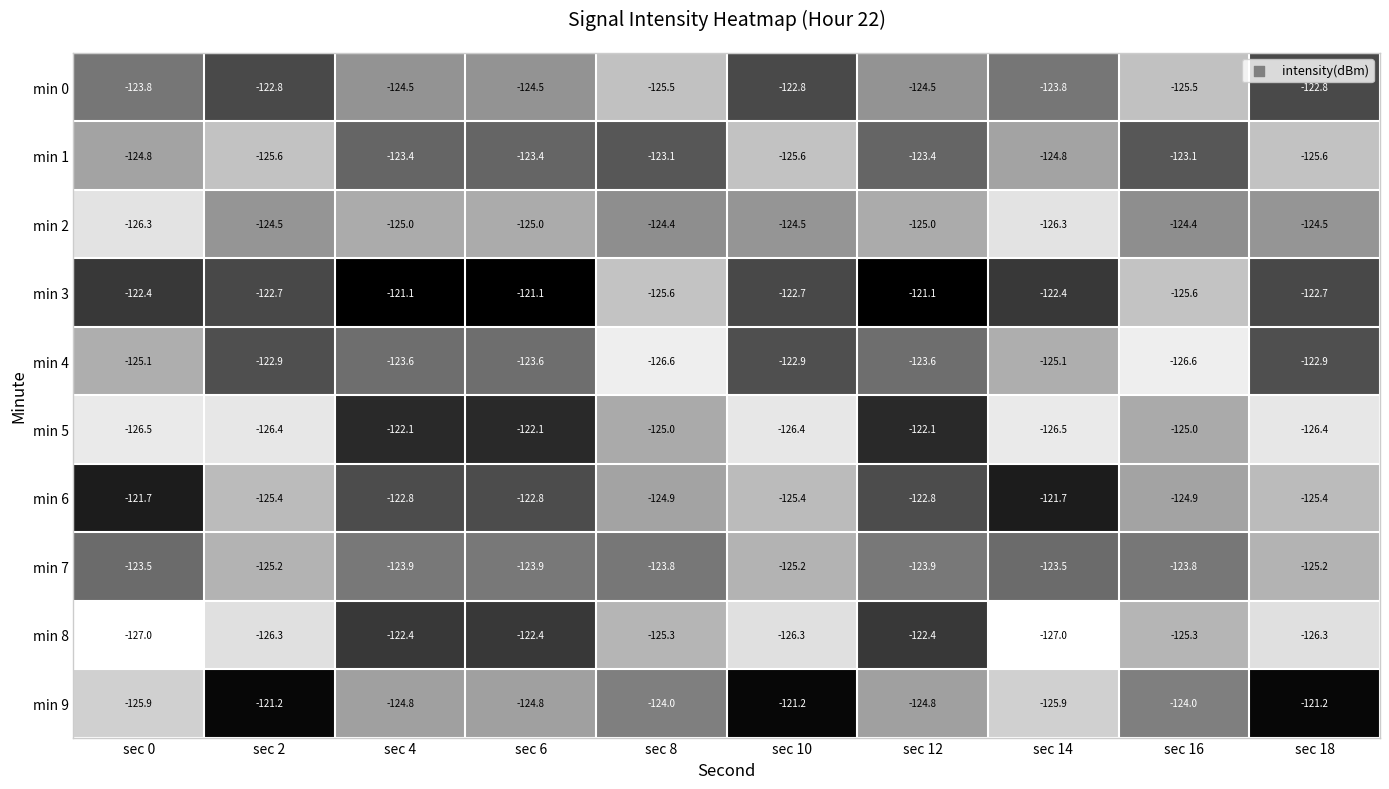

Which series changed the most between sec 2 and sec 14?

min 9